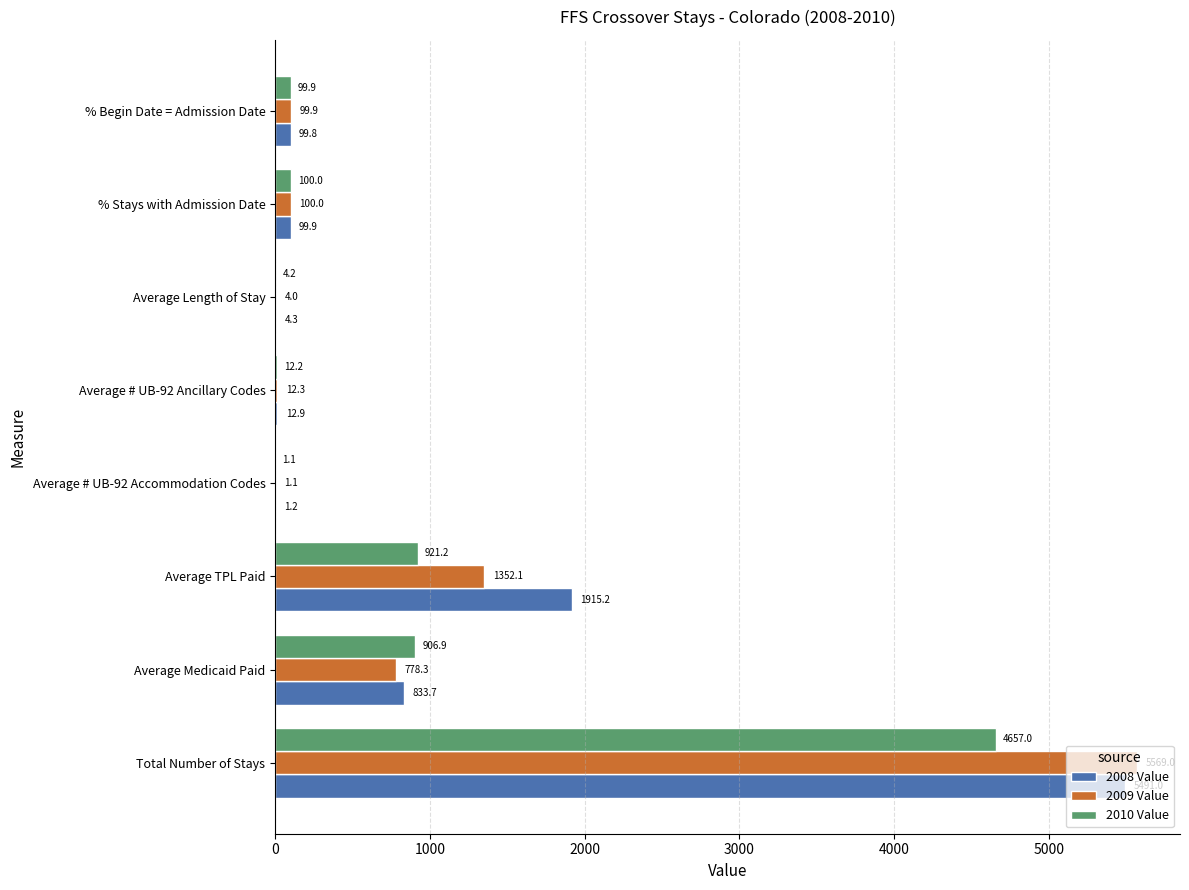

What is the highest value of the 2008 Value series?

5491.0